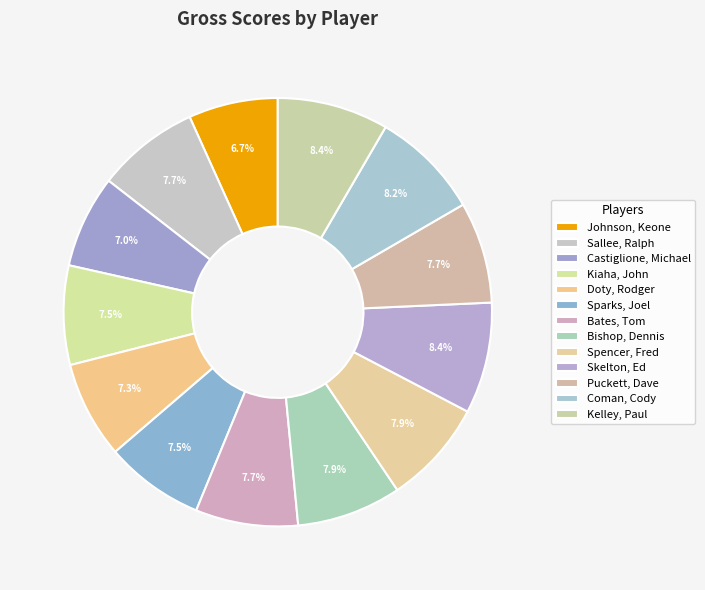

True or false: Sallee, Ralph accounts for 8% of the total.

True